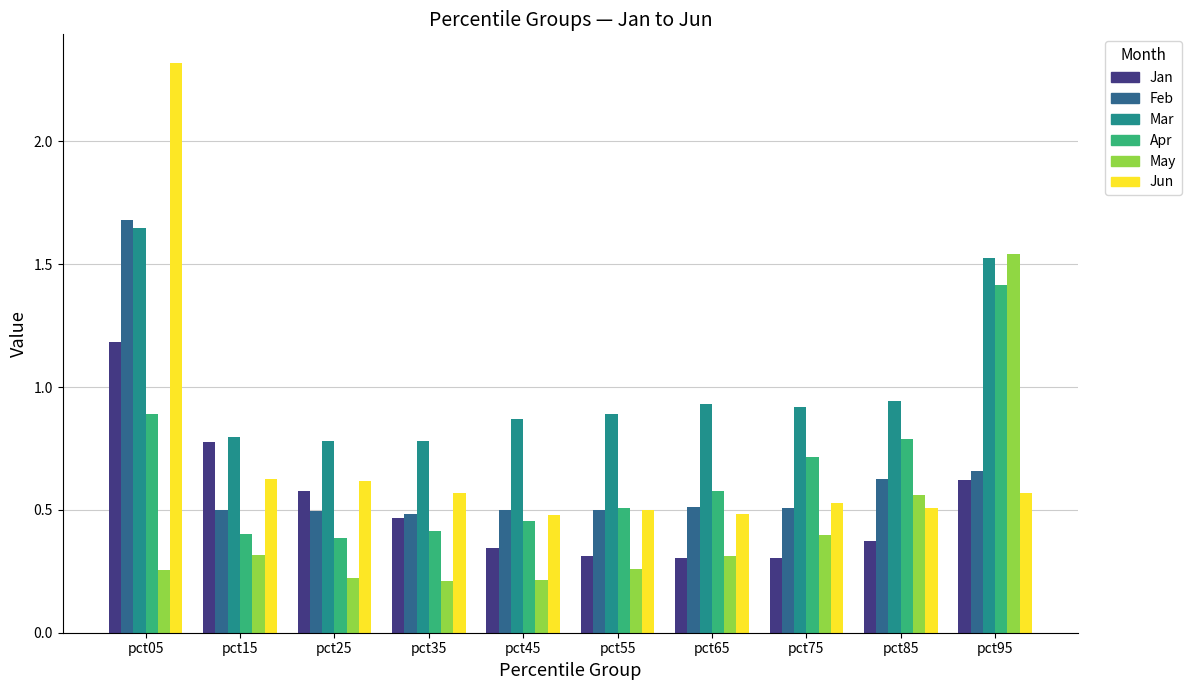

What is the sum of all Apr values?

6.6